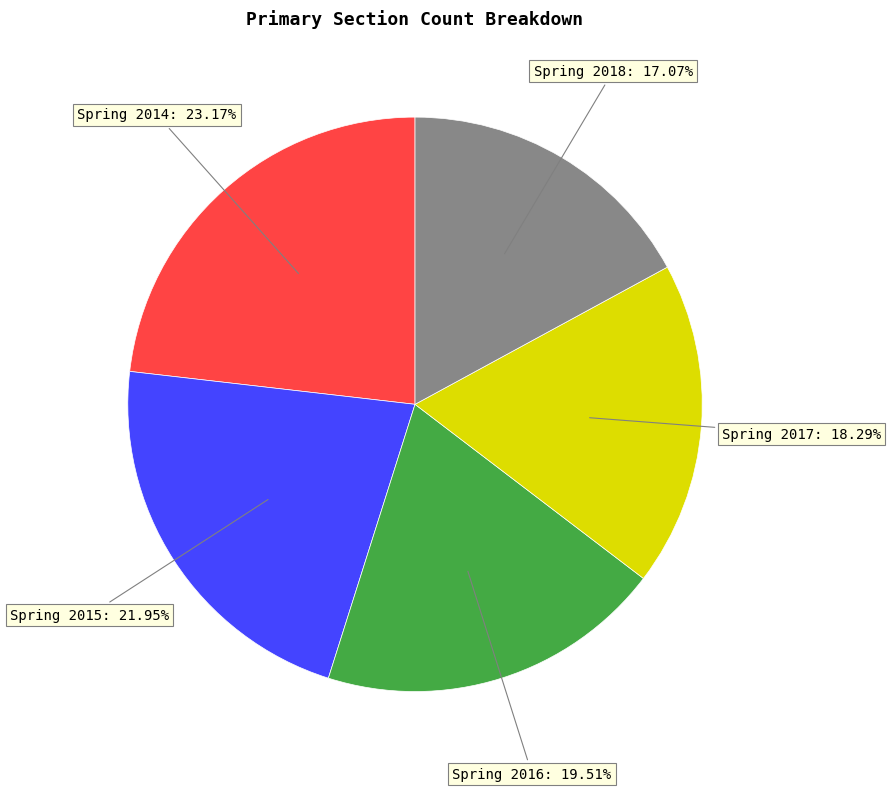

To the nearest percent, what is the combined percentage of Spring 2014 and Spring 2017?

41%